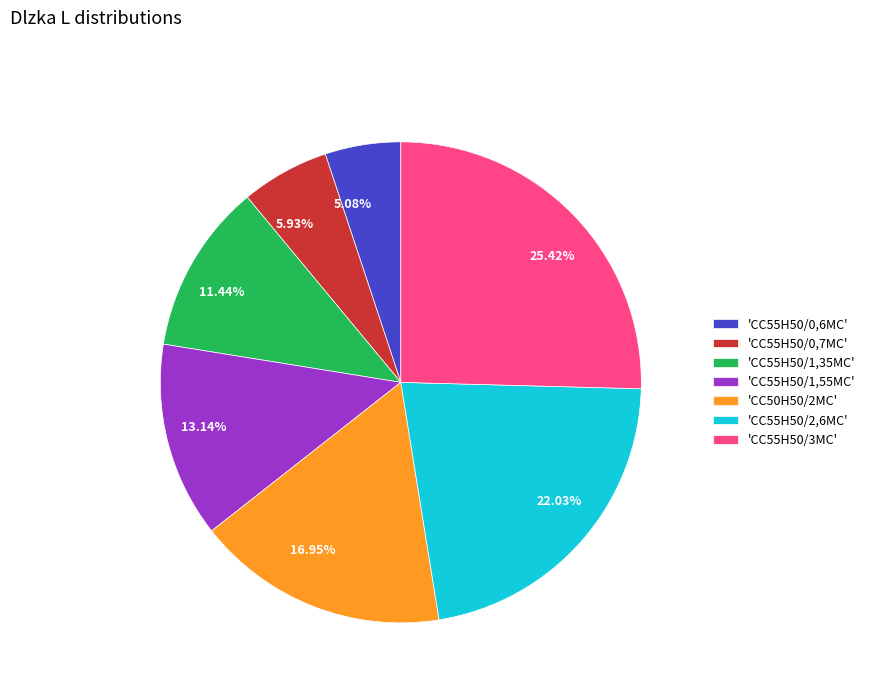

Which has a higher value, 22.03% or 11.44%?

22.03%